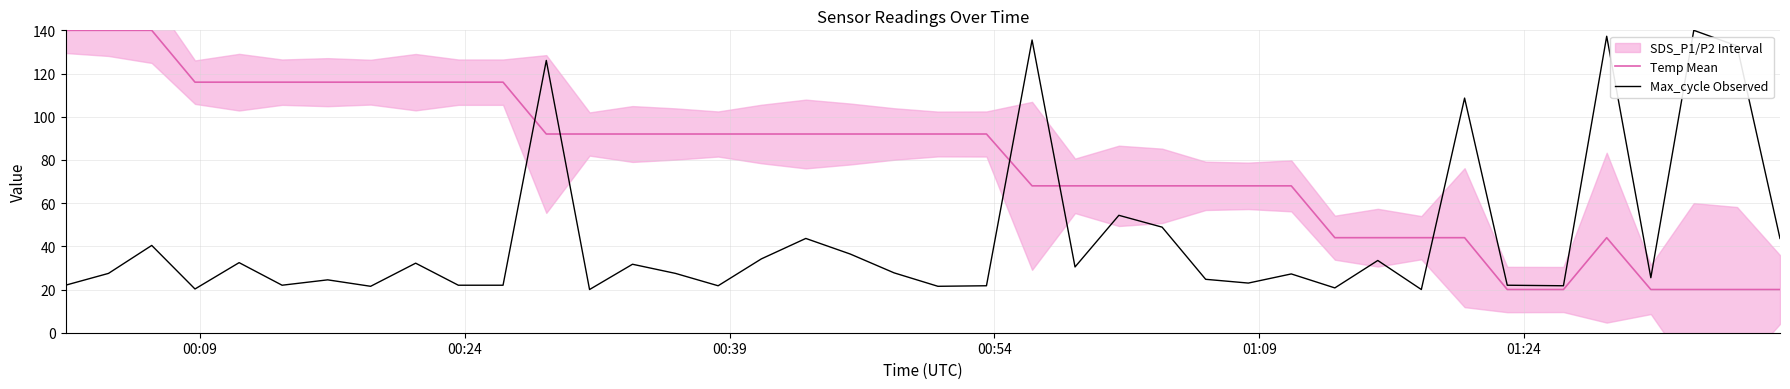

Which series has the largest range (max minus min)?

Temp Mean